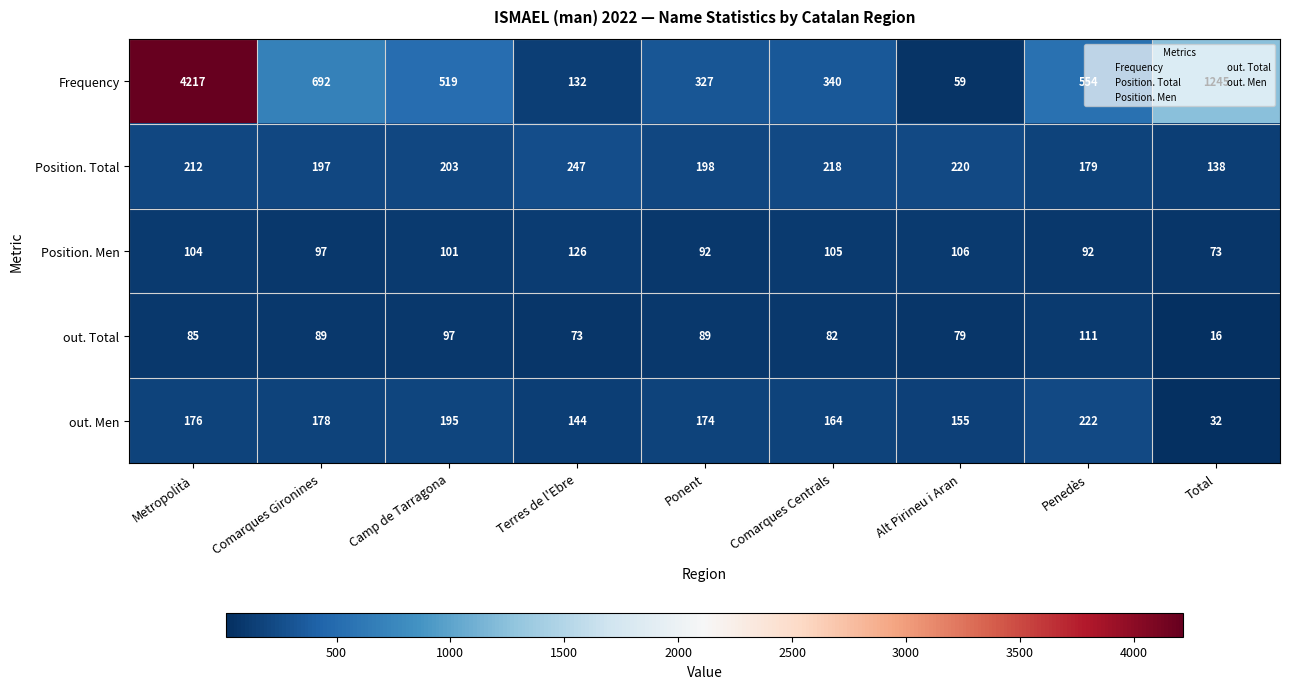

The out. Total series shows 20 at Comarques Centrals. True or false?

False